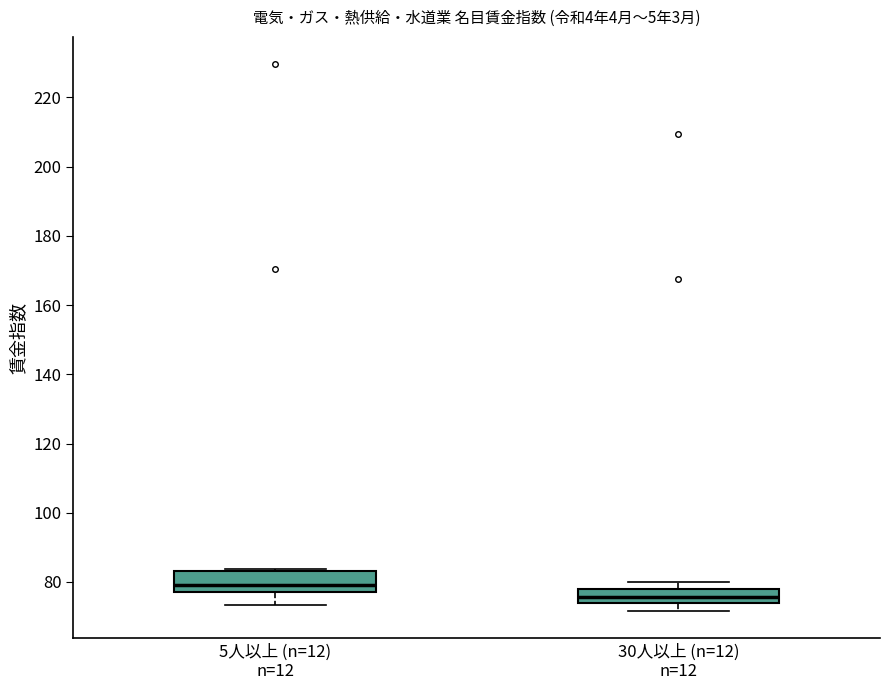

Where is the lower edge of the box for 30人以上 (n=12) n=12 on the y-axis? The values are not printed on the chart, so give them approximately, as read against the axis.

74